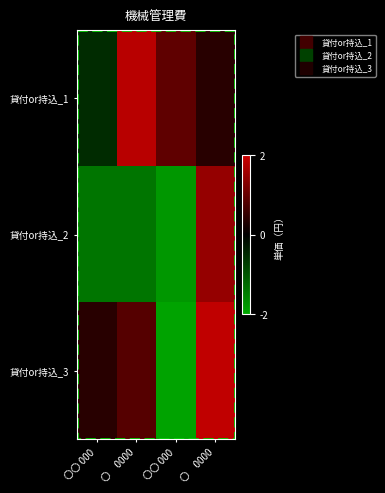

List the series in order of their peak value, highest first.

貸付or持込_3, 貸付or持込_1, 貸付or持込_2